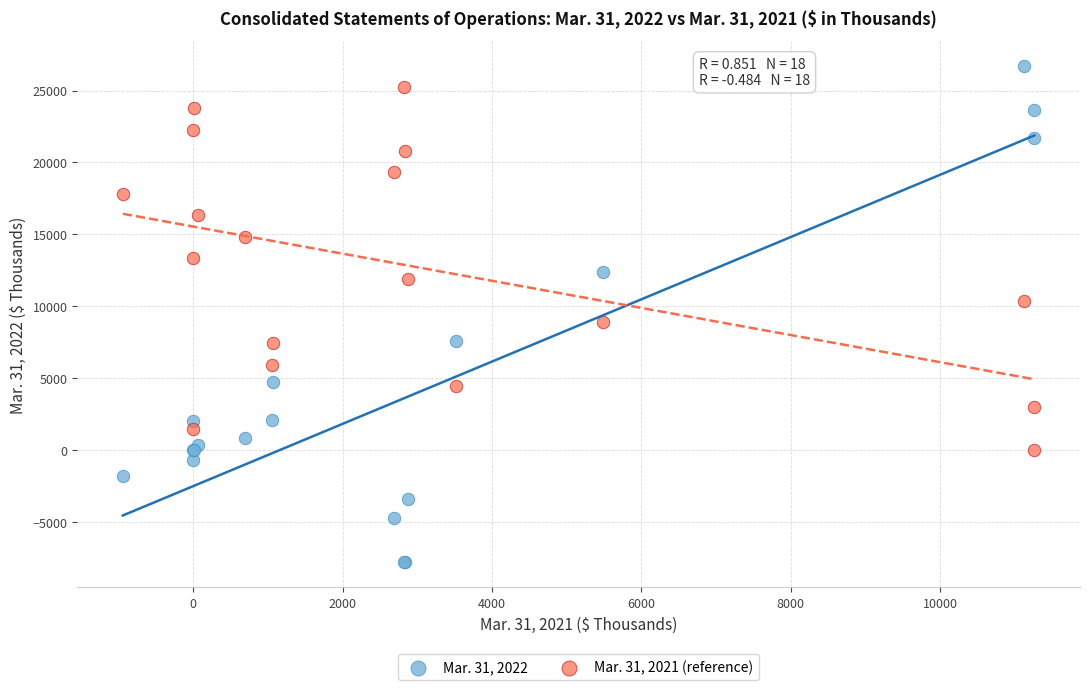

What is the X range (max minus min) for the scatter plot?

12205